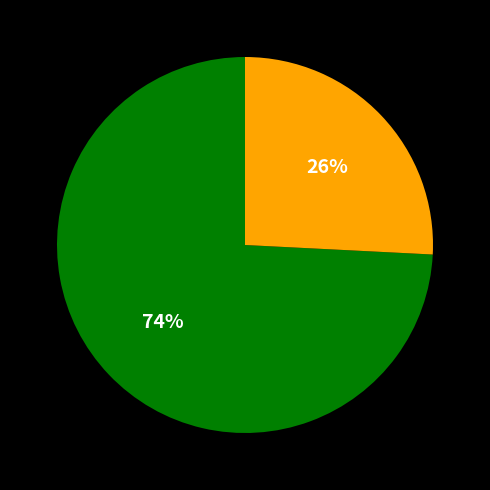

To the nearest percent, what is the average slice percentage?

50%